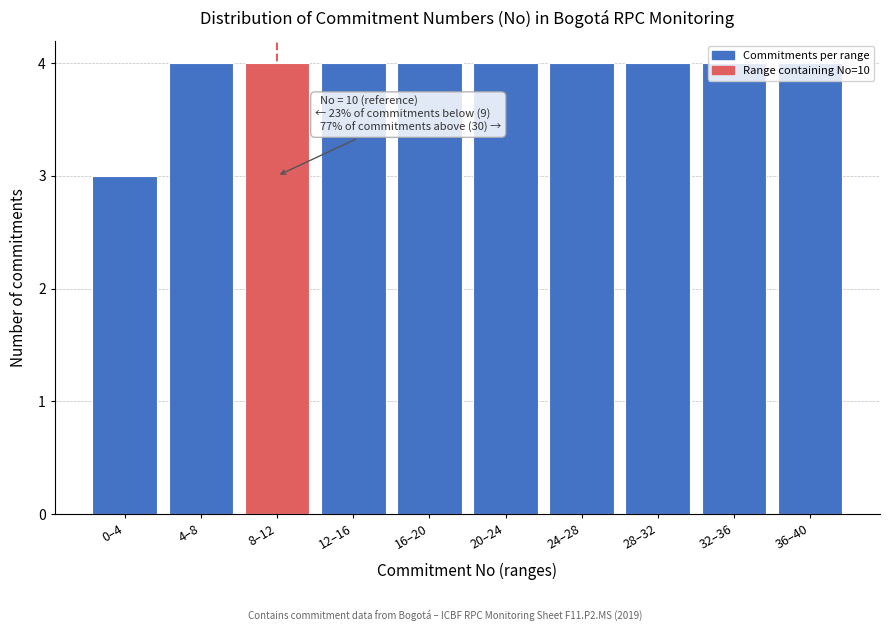

What is the label of the 5th bar from the right?

20–24